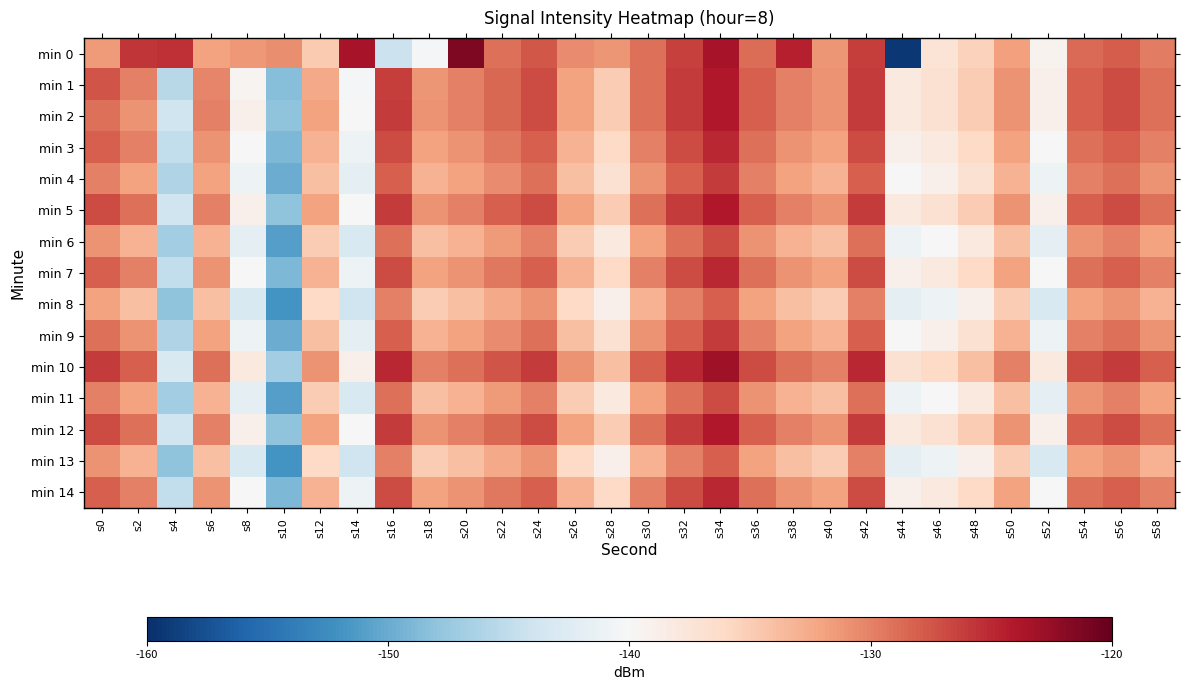

Which series has the largest range (max minus min)?

min 0